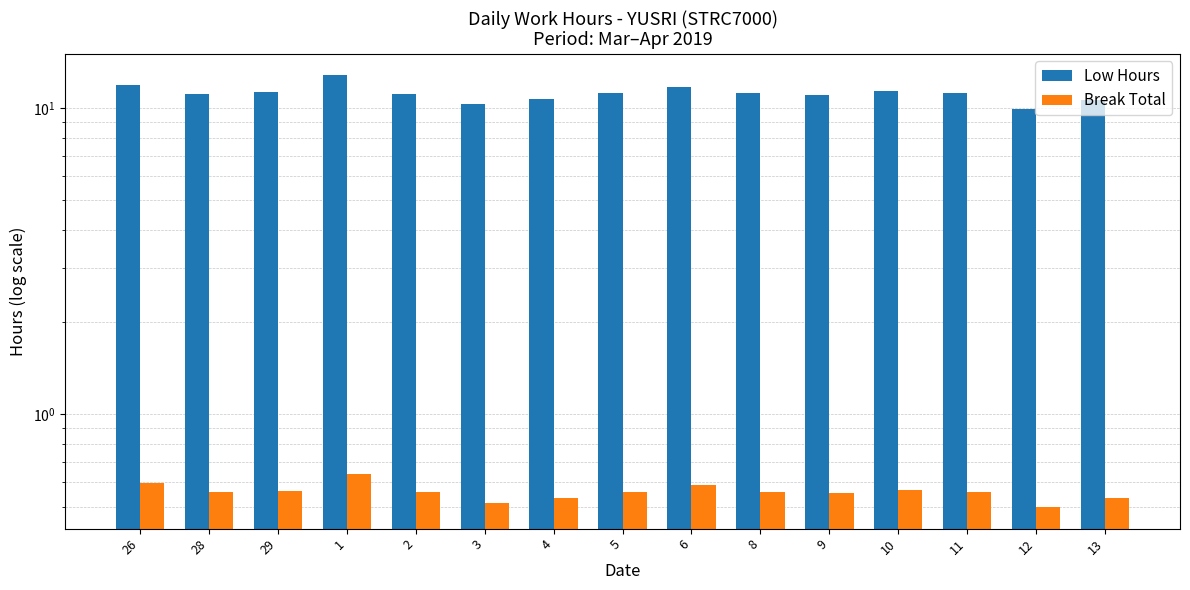

What is the label of the 3rd bar from the right?

11